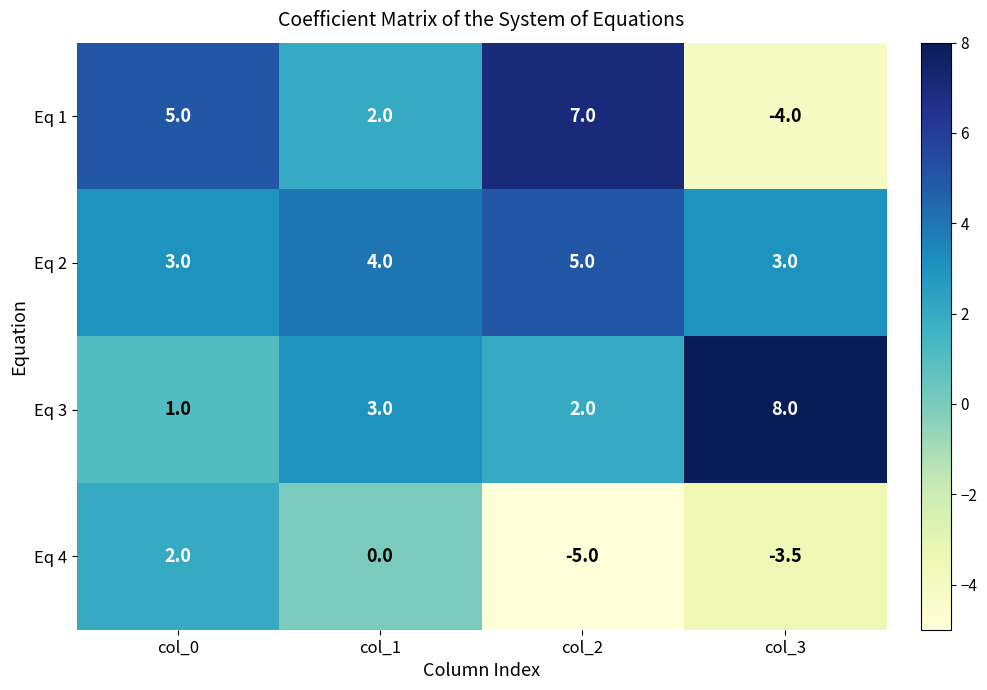

Reading left to right, list all the values displayed in this chart.

Eq 1: col_0=5.0	col_1=2.0	col_2=7.0	col_3=-4.0
Eq 2: col_0=3.0	col_1=4.0	col_2=5.0	col_3=3.0
Eq 3: col_0=1.0	col_1=3.0	col_2=2.0	col_3=8.0
Eq 4: col_0=2.0	col_1=0.0	col_2=-5.0	col_3=-3.5